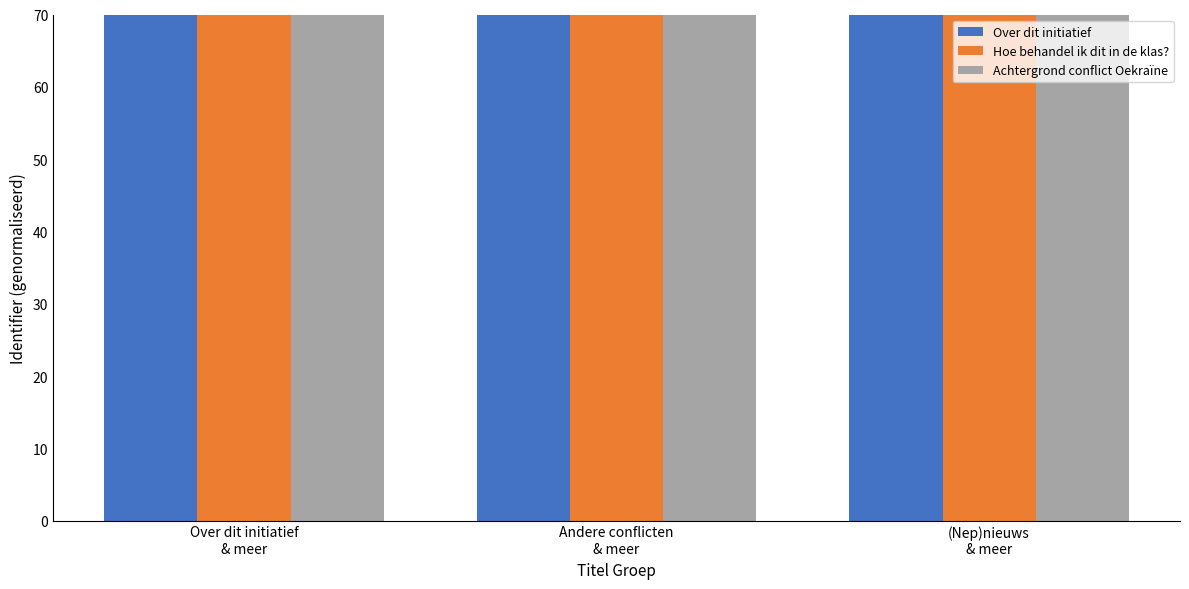

What is the minimum value for Hoe behandel ik dit in de klas??

69.9